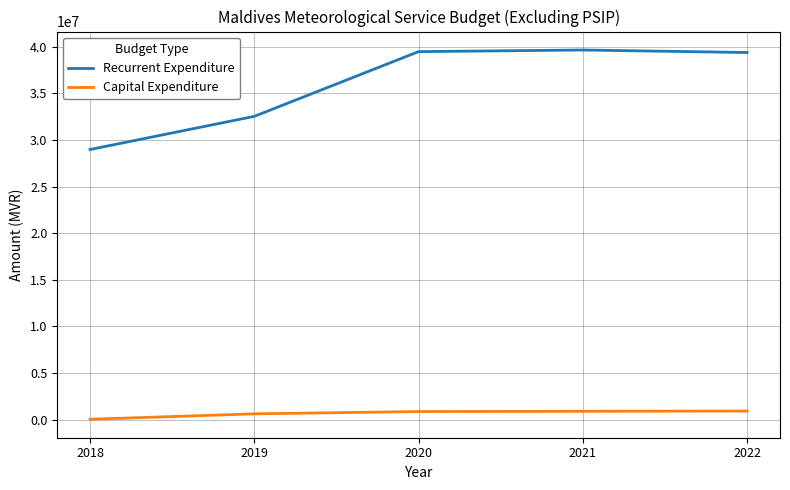

What is the sum of all Capital Expenditure values?

3365933